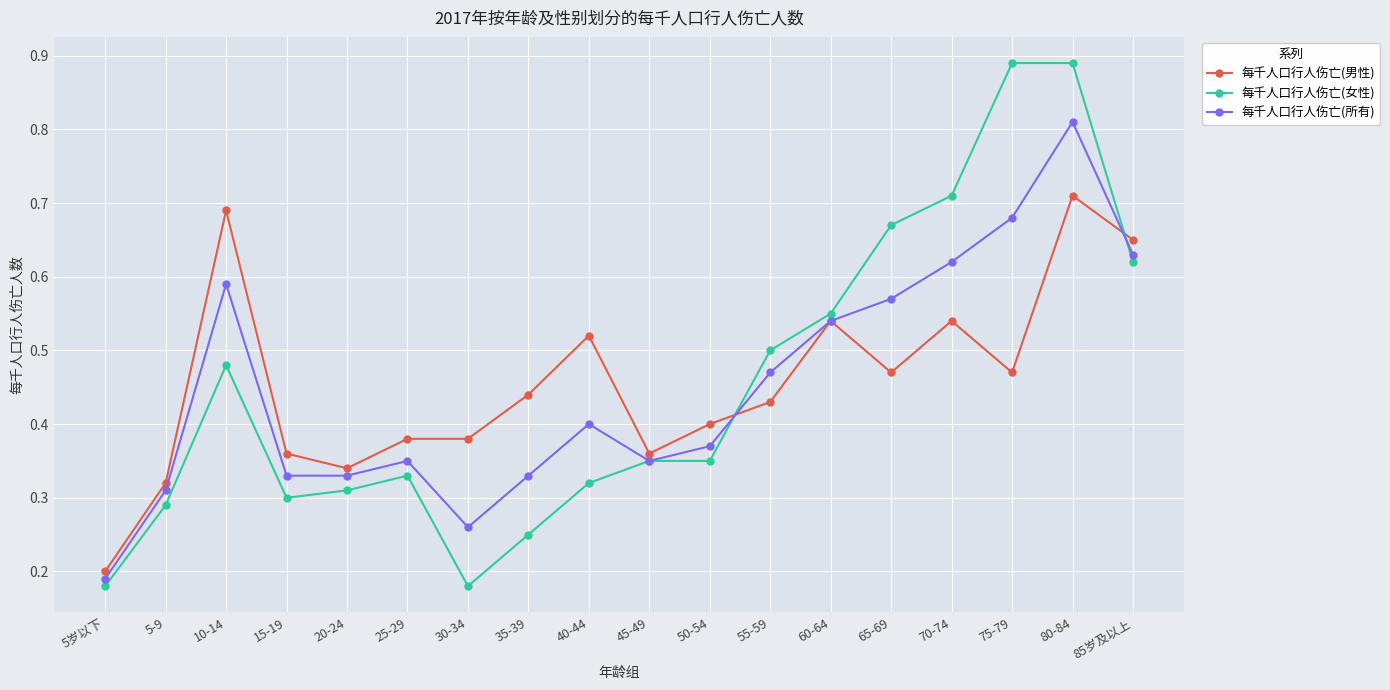

What are all the series names shown in the legend?

每千人口行人伤亡(男性), 每千人口行人伤亡(女性), 每千人口行人伤亡(所有)